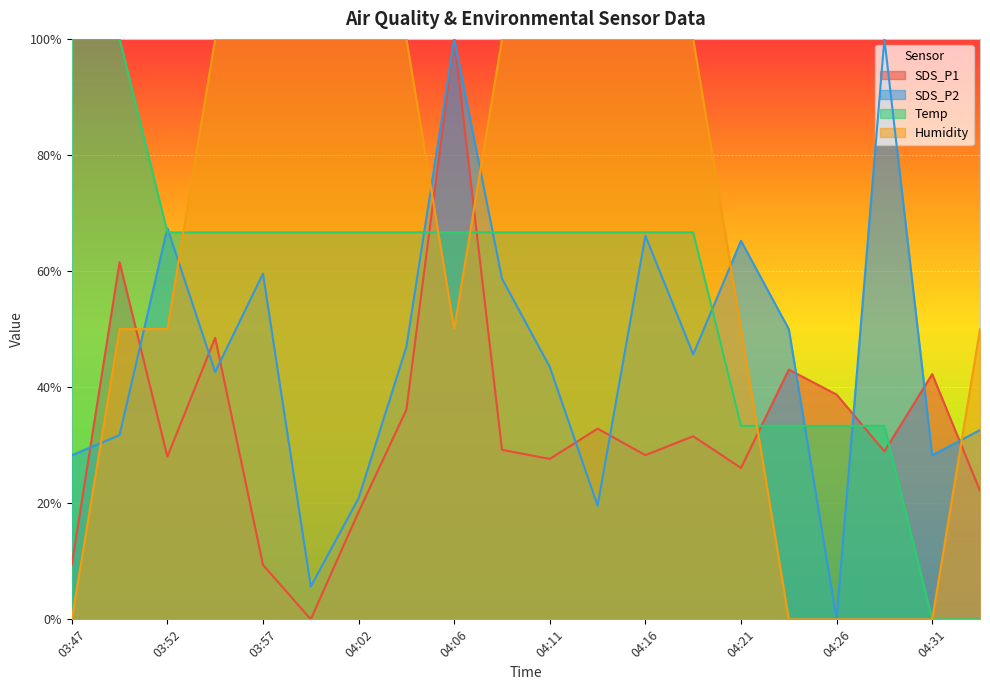

What position from the left is 04:23?

16